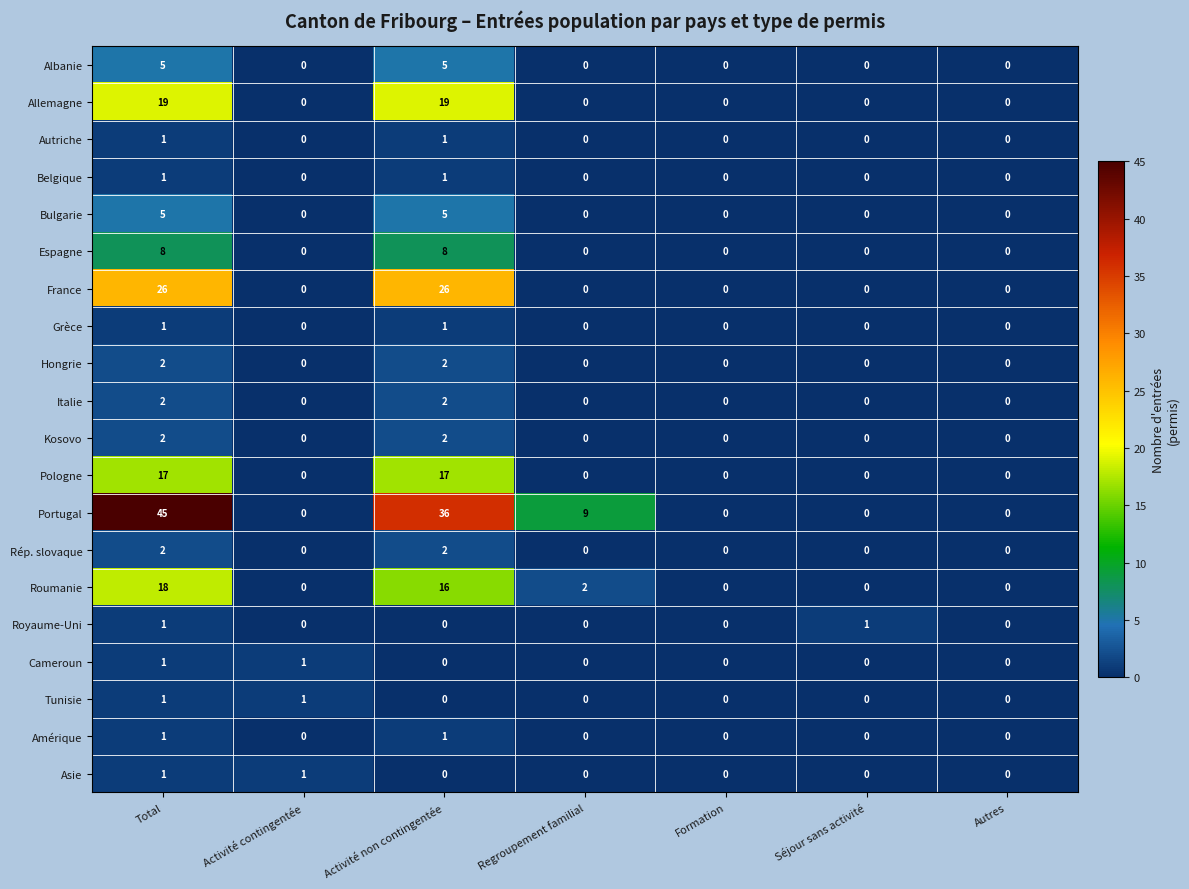

How many series are shown in this chart?

20